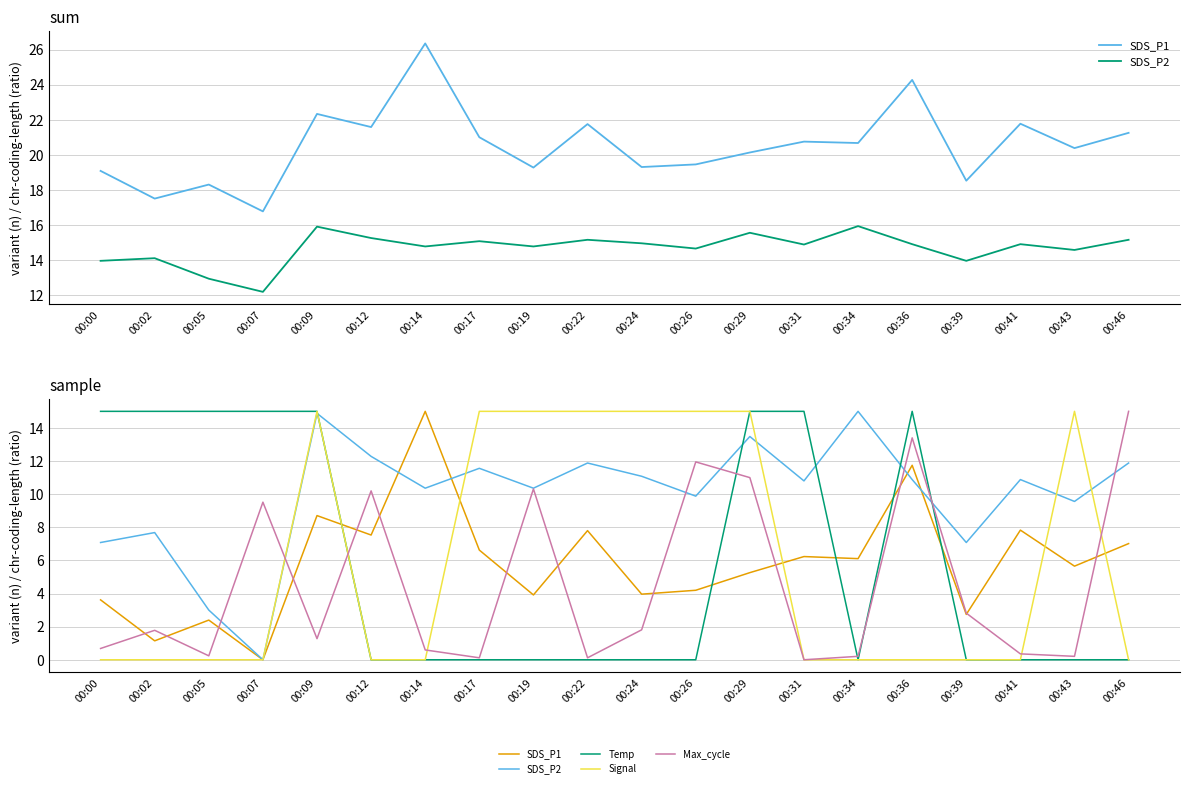

What are all the series names shown in the legend?

SDS_P1, SDS_P2, Temp, Signal, Max_cycle